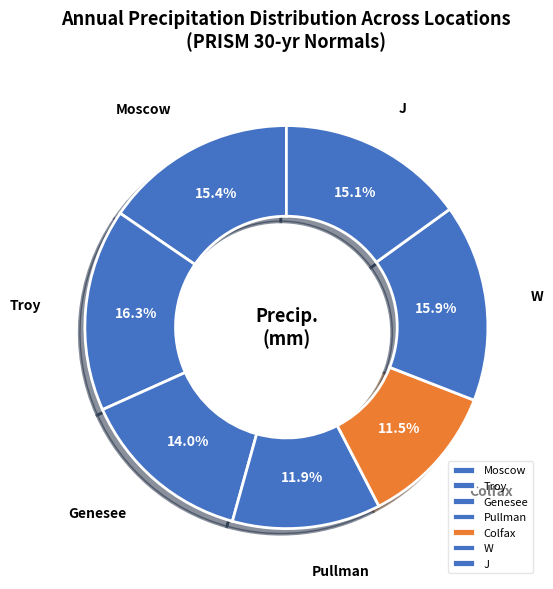

To the nearest percent, what is the average slice percentage?

14%